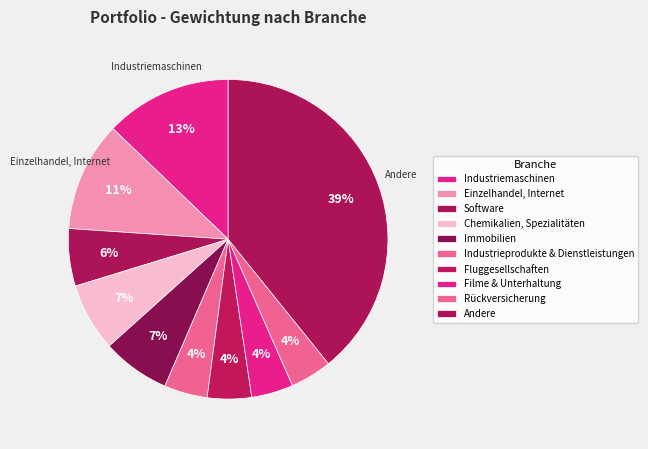

The Einzelhandel, Internet slice represents 11% of the pie. True or false?

True